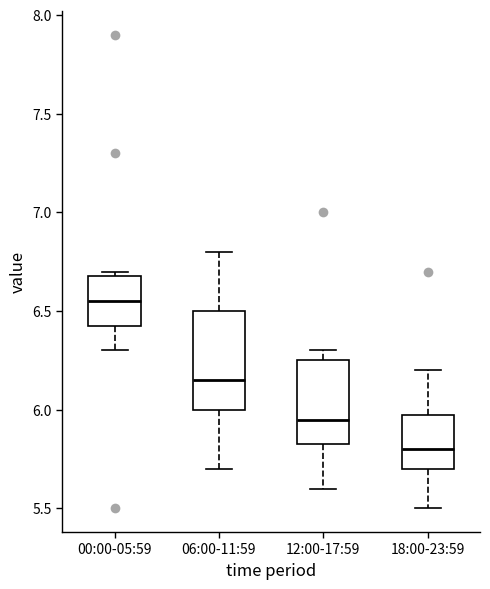

Where does the median line of the box for 00:00-05:59 sit on the y-axis? The values are not printed on the chart, so give them approximately, as read against the axis.

6.55